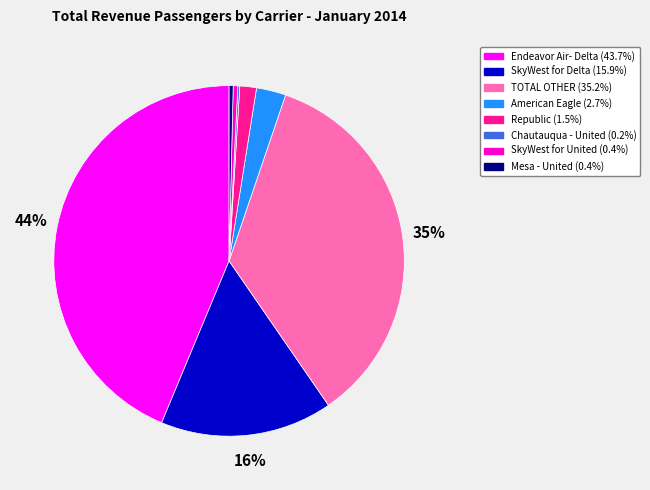

Is there a majority slice in this chart?

No